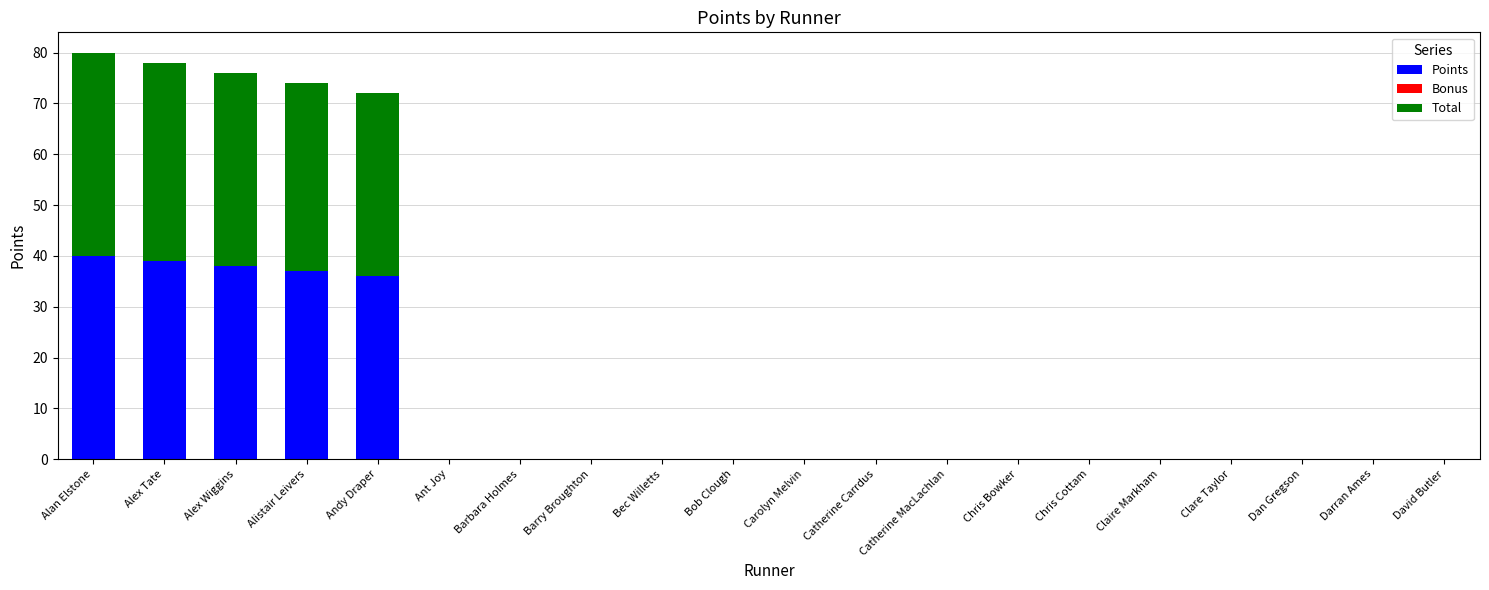

Is it true that Points equals -23 at Catherine MacLachlan?

False